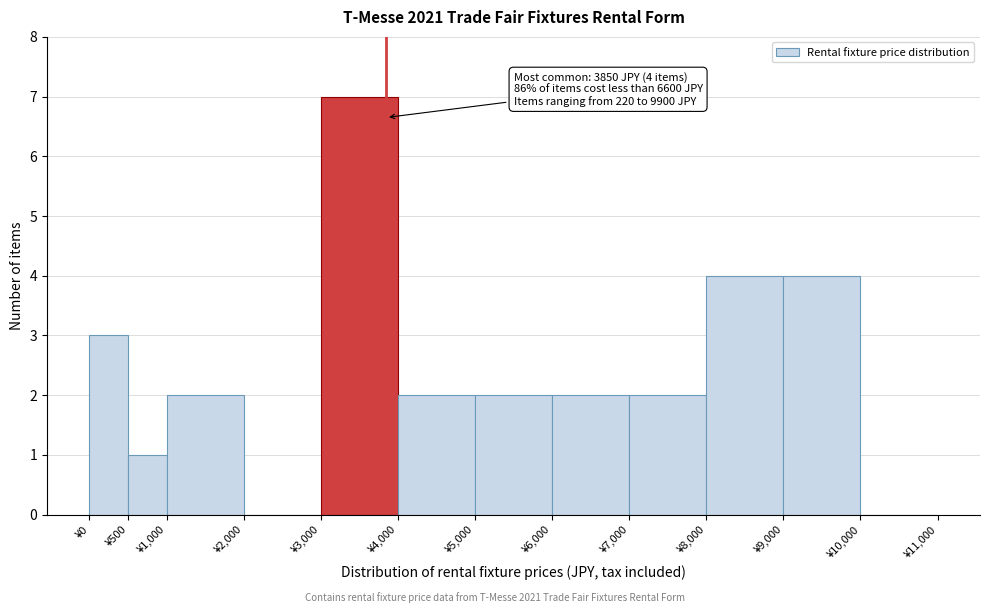

Over which range of the x-axis is the bar tallest?

3000 to 4000